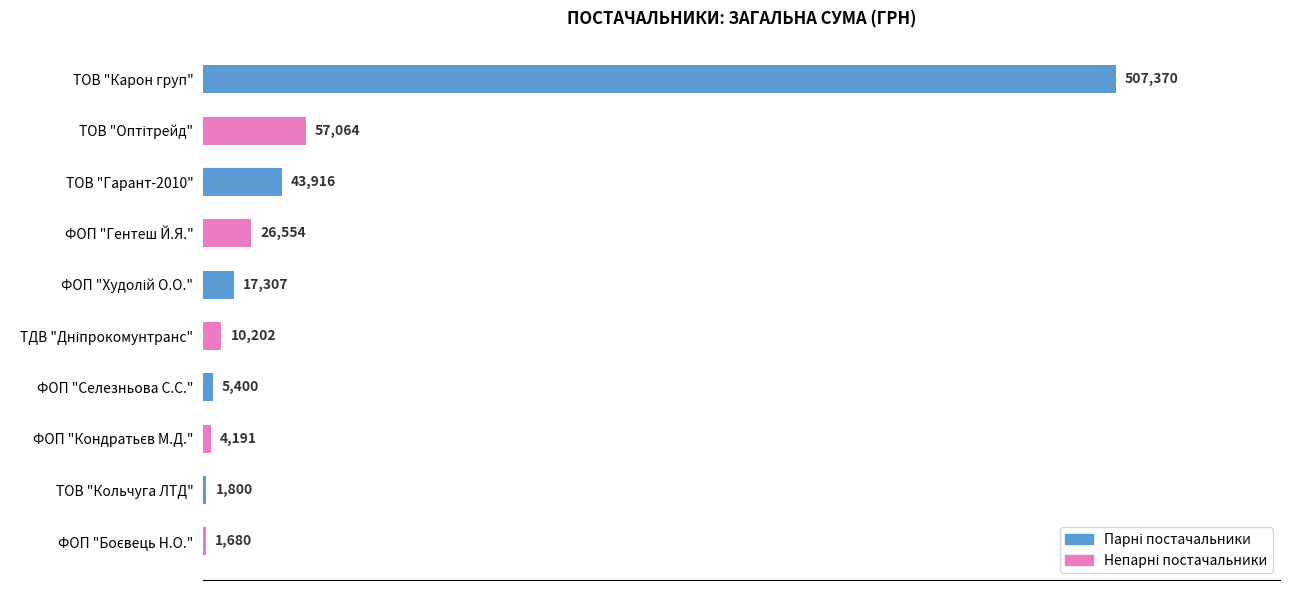

Between ФОП "Селезньова С.С." and ФОП "Гентеш Й.Я.", which is larger?

ФОП "Гентеш Й.Я."